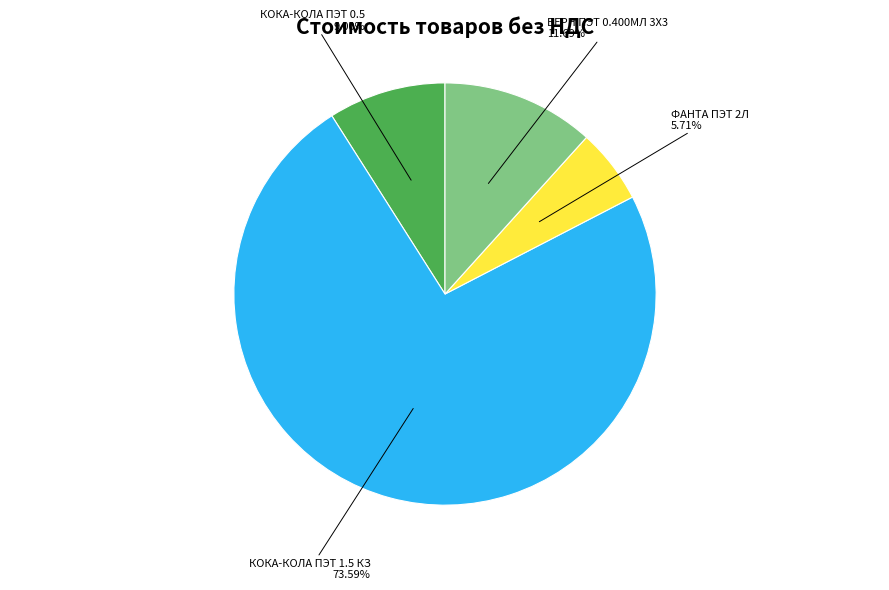

What is the smallest slice in the pie chart?

ФАНТА ПЭТ 2Л